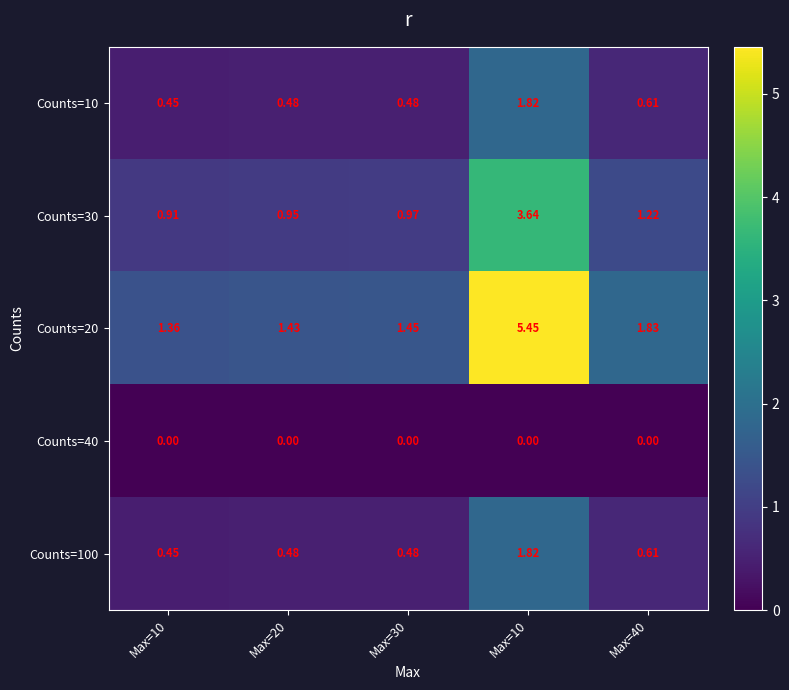

Reading left to right, what are all the values shown in this chart?

Counts=10: Max=10=0.5	Max=20=0.5	Max=30=0.5	Max=10=1.8	Max=40=0.6
Counts=30: Max=10=0.9	Max=20=0.9	Max=30=1.0	Max=10=3.6	Max=40=1.2
Counts=20: Max=10=1.4	Max=20=1.4	Max=30=1.4	Max=10=5.5	Max=40=1.8
Counts=40: Max=10=0.0	Max=20=0.0	Max=30=0.0	Max=10=0.0	Max=40=0.0
Counts=100: Max=10=0.5	Max=20=0.5	Max=30=0.5	Max=10=1.8	Max=40=0.6